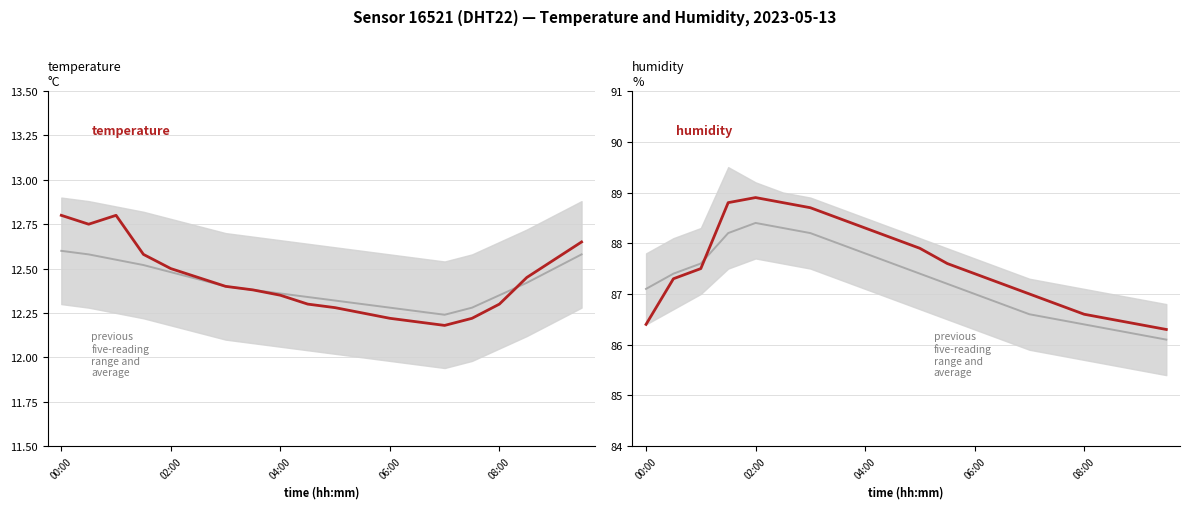

What is the spread (max minus min) of values at 06:00?

76.2